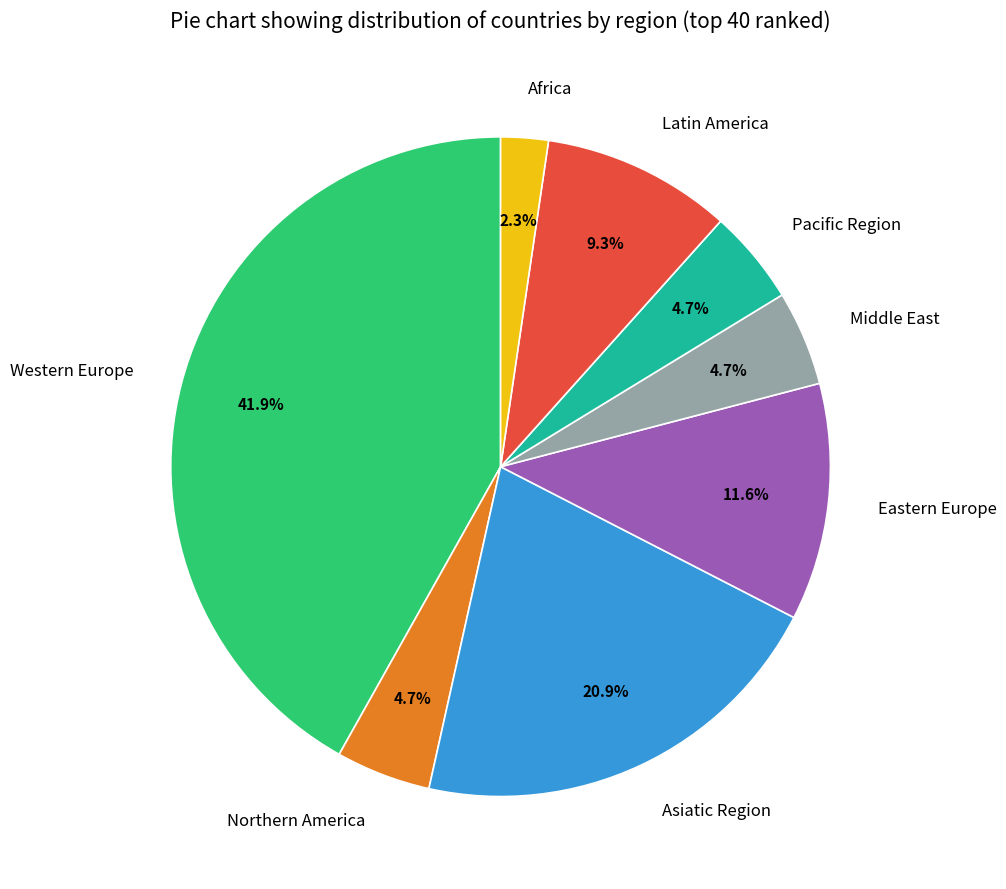

What percentage is the Eastern Europe slice, to the nearest percent?

12%